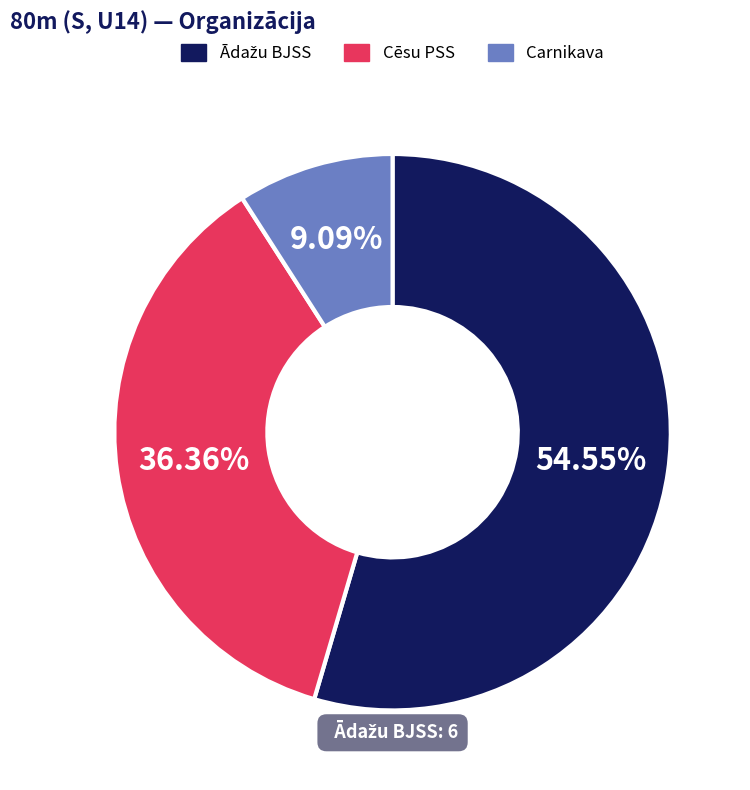

Which category has the smallest portion of the pie?

Carnikava